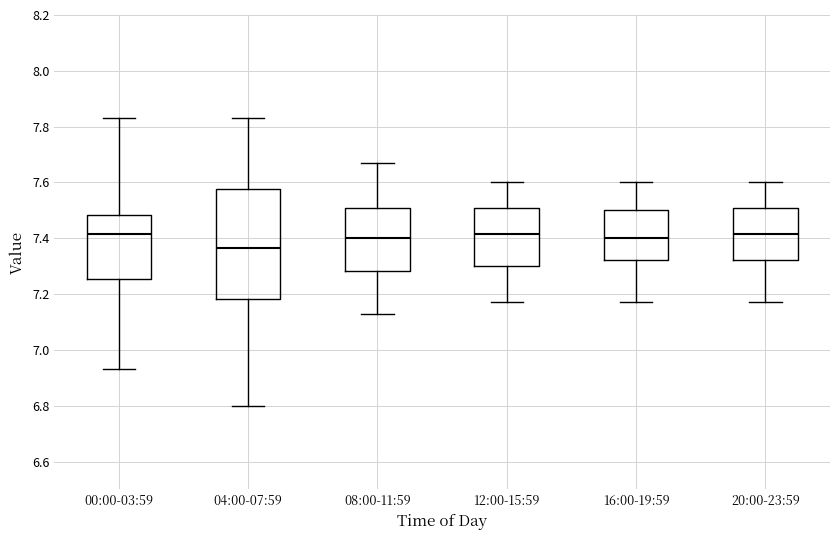

Reading left to right, transcribe this box plot: for each box, give where its median line is, the range the box spans, and where its two whiskers end, as read against the y-axis. The values are not printed on the chart, so give them approximately, as read against the axis.

00:00-03:59: median 7.42, box 7.26 to 7.48, whiskers 6.94 to 7.84
04:00-07:59: median 7.36, box 7.18 to 7.58, whiskers 6.80 to 7.84
08:00-11:59: median 7.40, box 7.28 to 7.50, whiskers 7.14 to 7.68
12:00-15:59: median 7.42, box 7.30 to 7.50, whiskers 7.18 to 7.60
16:00-19:59: median 7.40, box 7.32 to 7.50, whiskers 7.18 to 7.60
20:00-23:59: median 7.42, box 7.32 to 7.50, whiskers 7.18 to 7.60